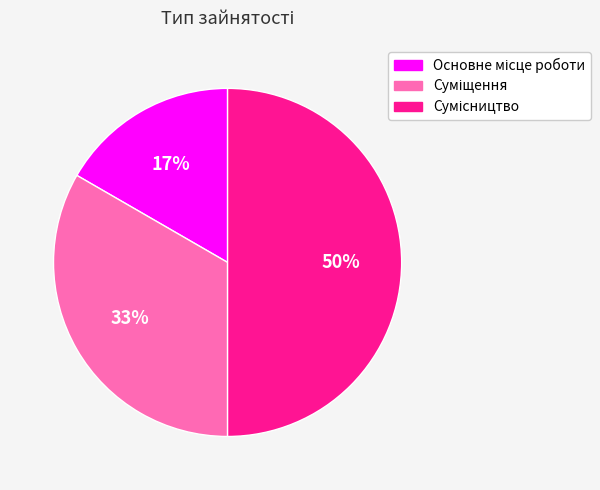

To the nearest percent, what is the average slice percentage?

33%